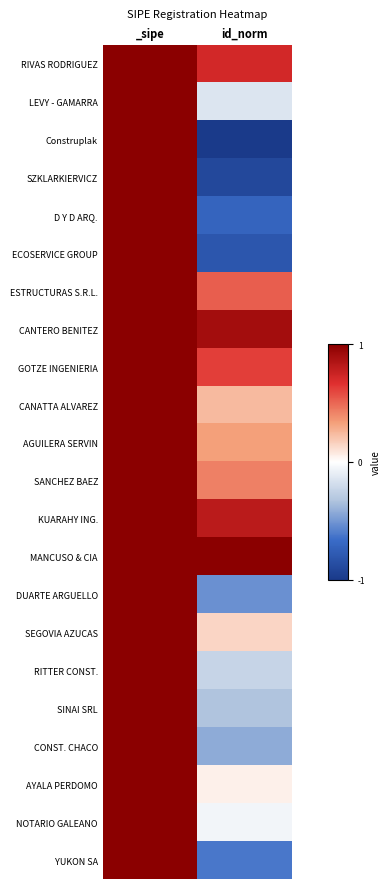

At which category does the chart reach its peak across all series?

_sipe